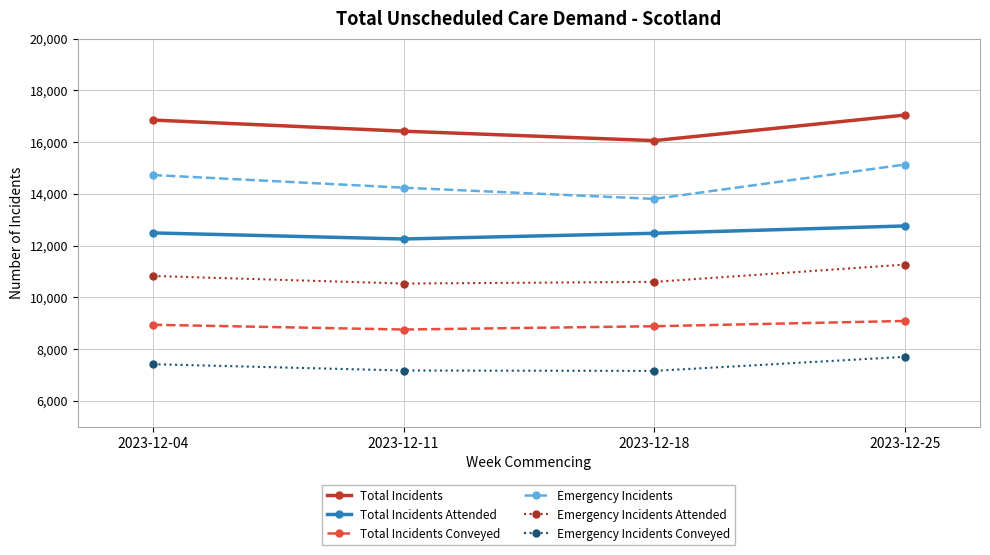

What is the lowest value of the Emergency Incidents Attended series?

10533